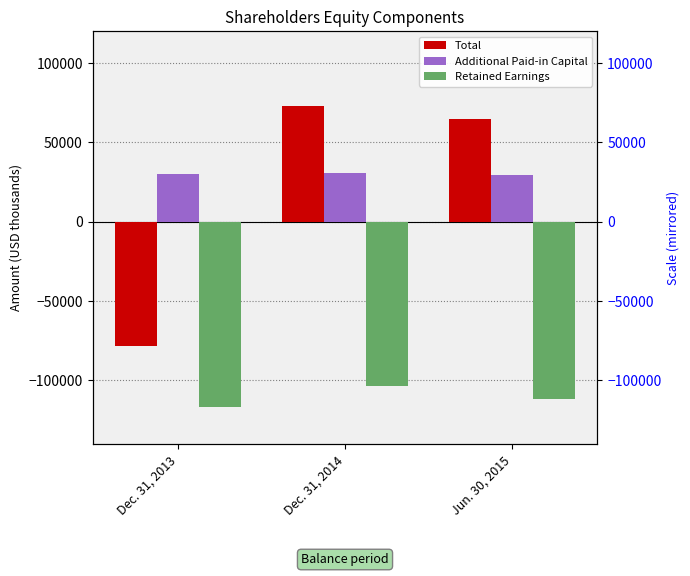

What is the difference between the highest and lowest values at Dec. 31, 2013?

146474